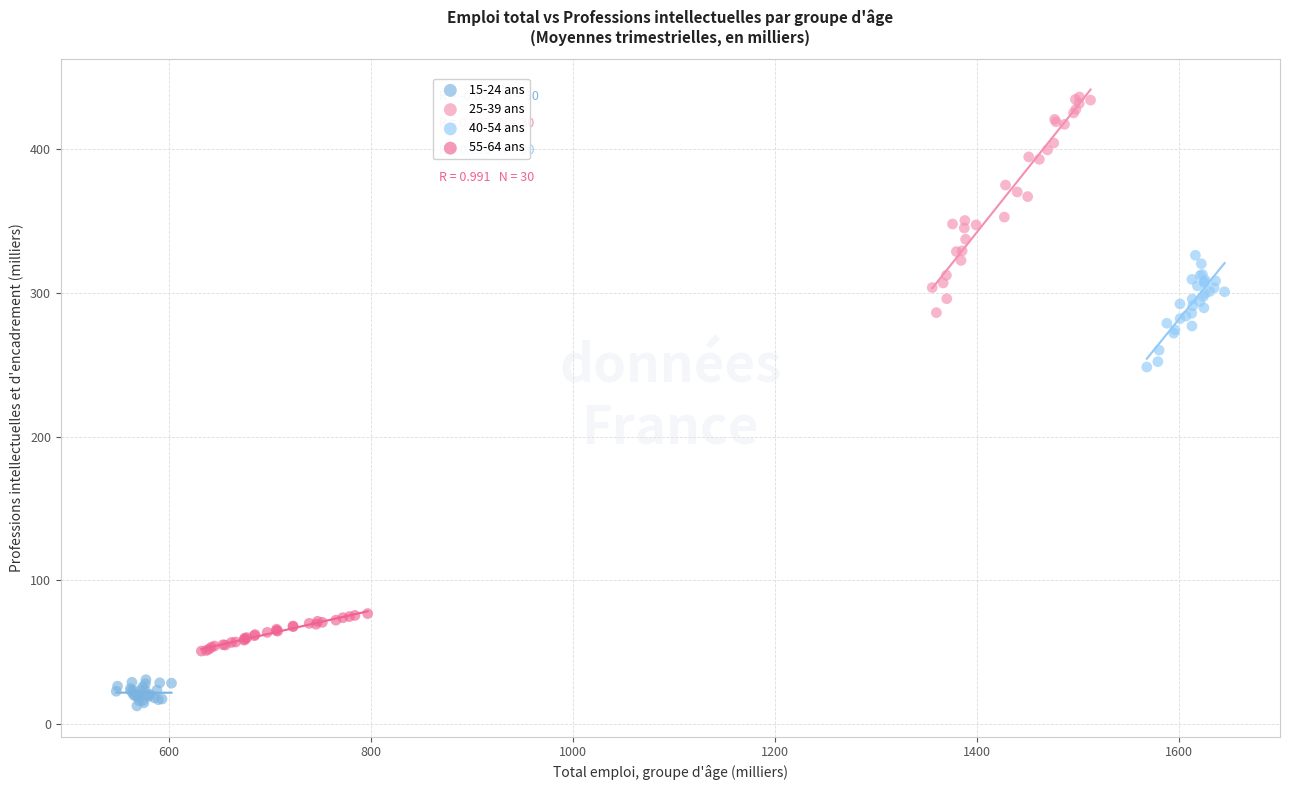

Which series reaches the maximum Y coordinate?

25-39 ans